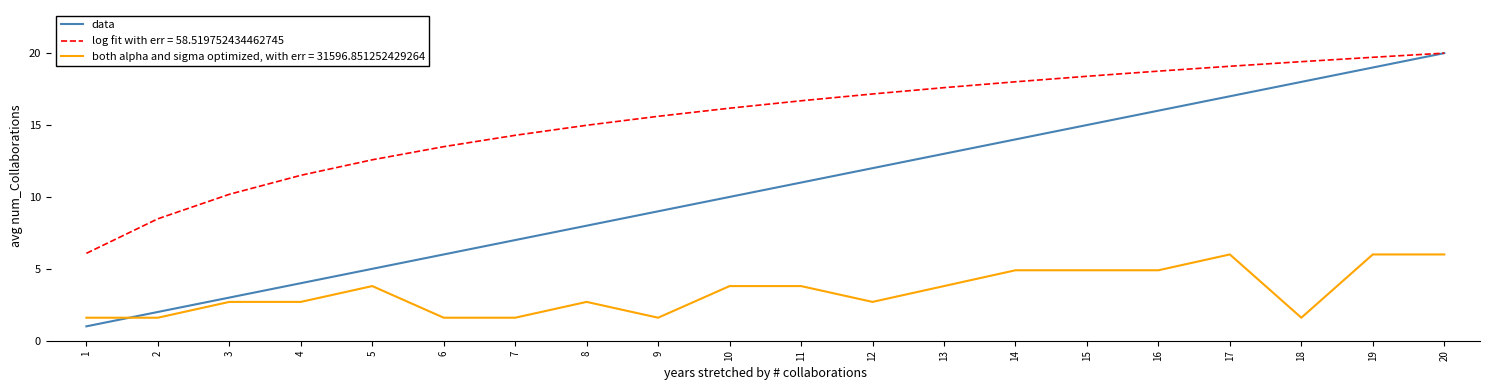

What is the smallest value displayed?

1.0